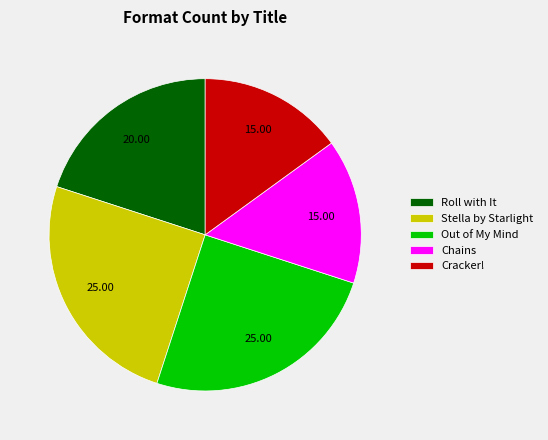

Is there any slice that represents more than half of the pie?

No